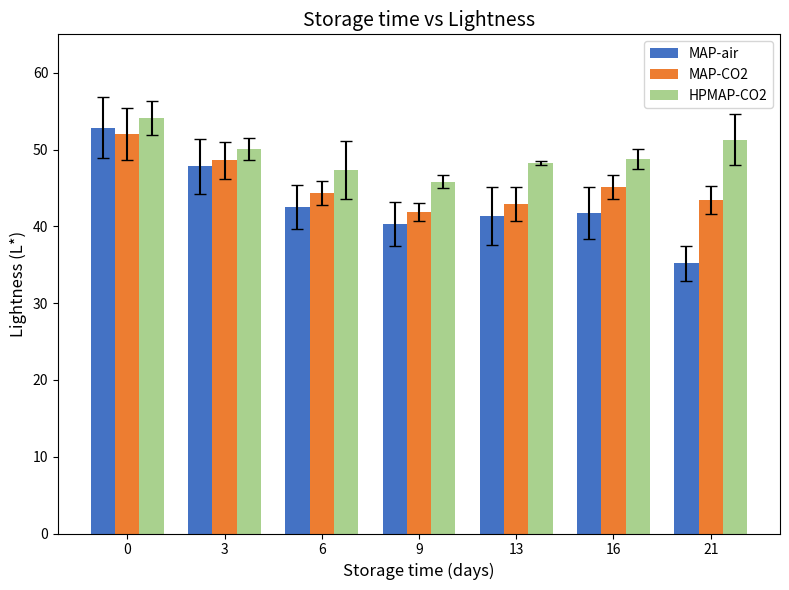

Is the value of MAP-air at 0 greater than the value of MAP-CO2 at 16?

Yes